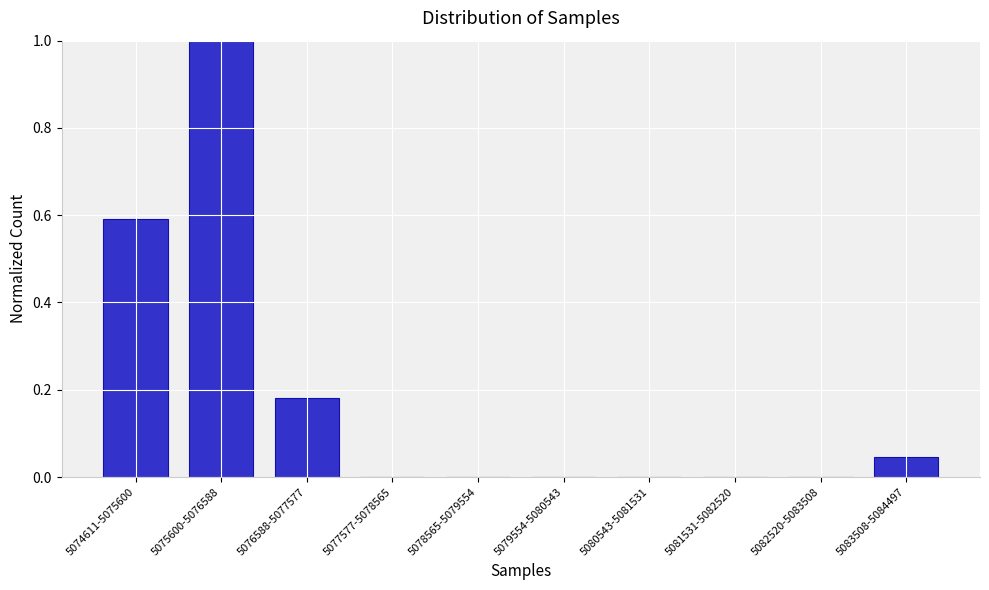

What is the greatest value displayed?

1.0